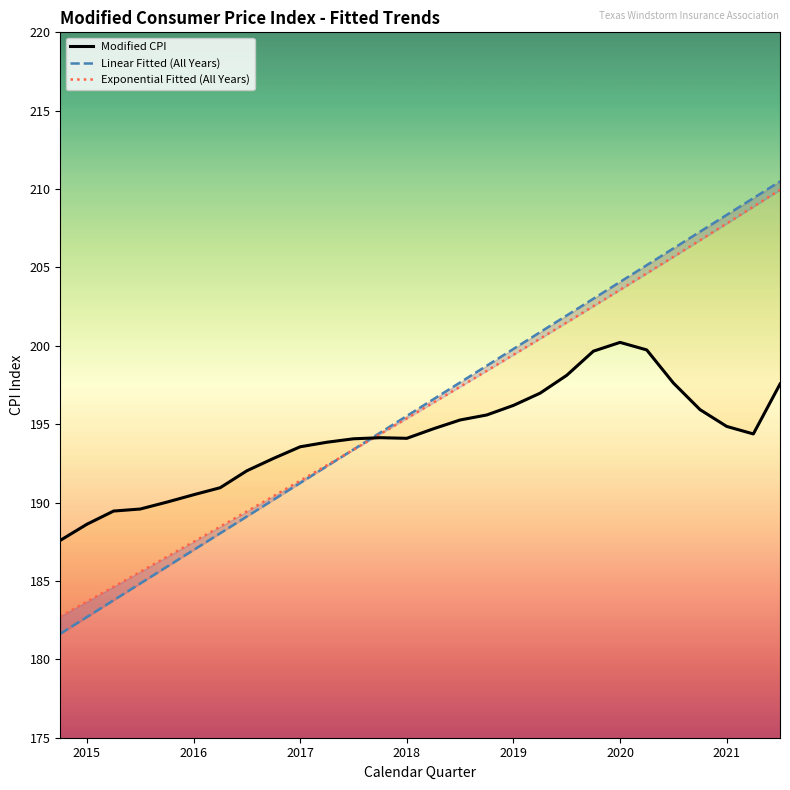

How many series are shown in this chart?

3